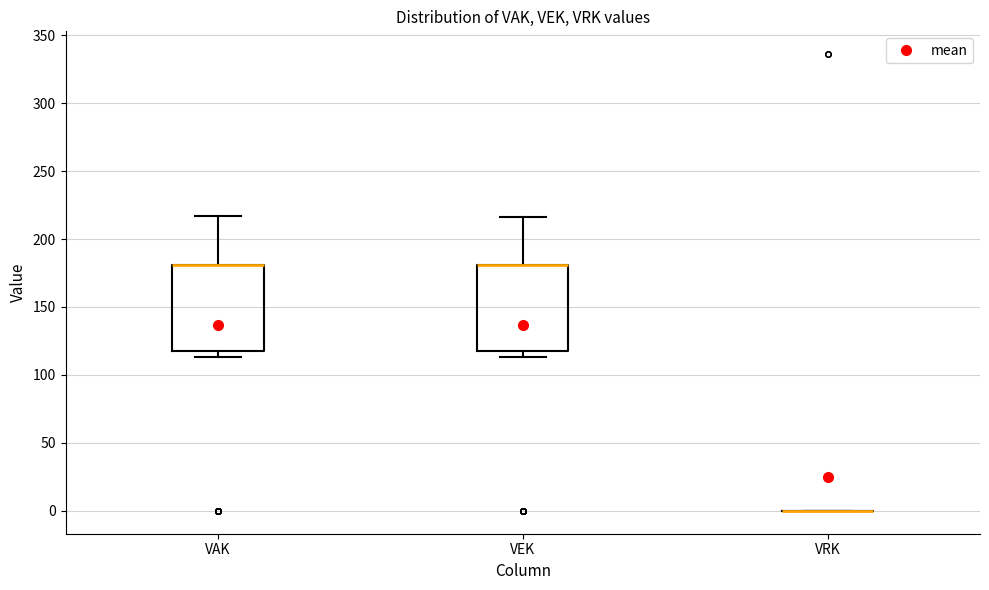

Reading left to right, read every box against the y-axis: the position of its median line, the range the box covers, and the ends of its whiskers. The values are not printed on the chart, so give them approximately, as read against the axis.

VAK: median 180 (drawn on the box's upper edge), box 120 to 180, whiskers 115 to 215
VEK: median 180 (drawn on the box's upper edge), box 120 to 180, whiskers 115 to 215
VRK: box collapsed to a line at 0, whiskers 0 to 0